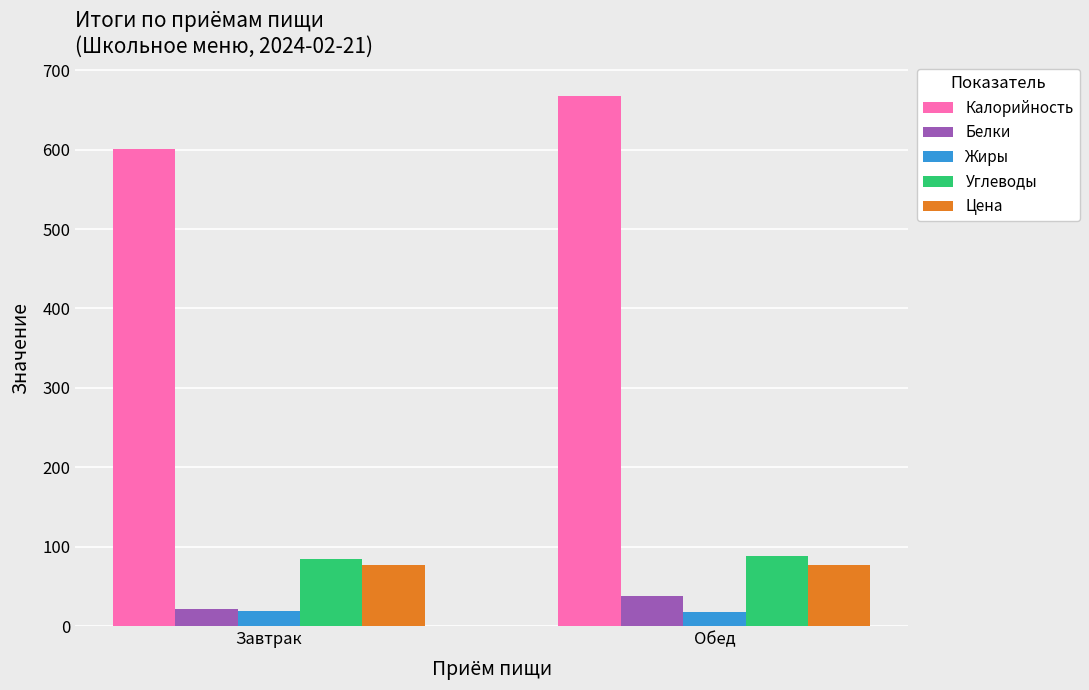

What position from the left is Завтрак?

1